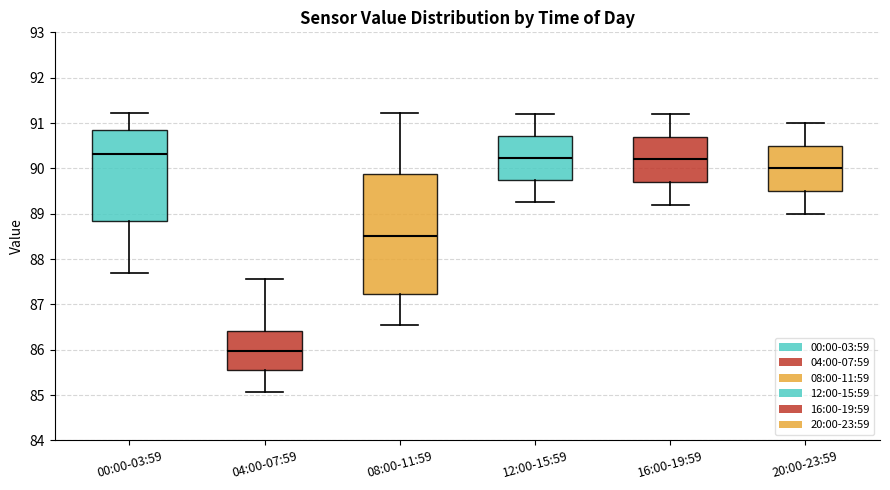

Comparing the boxes themselves (not the whiskers), which one is the tallest?

08:00-11:59